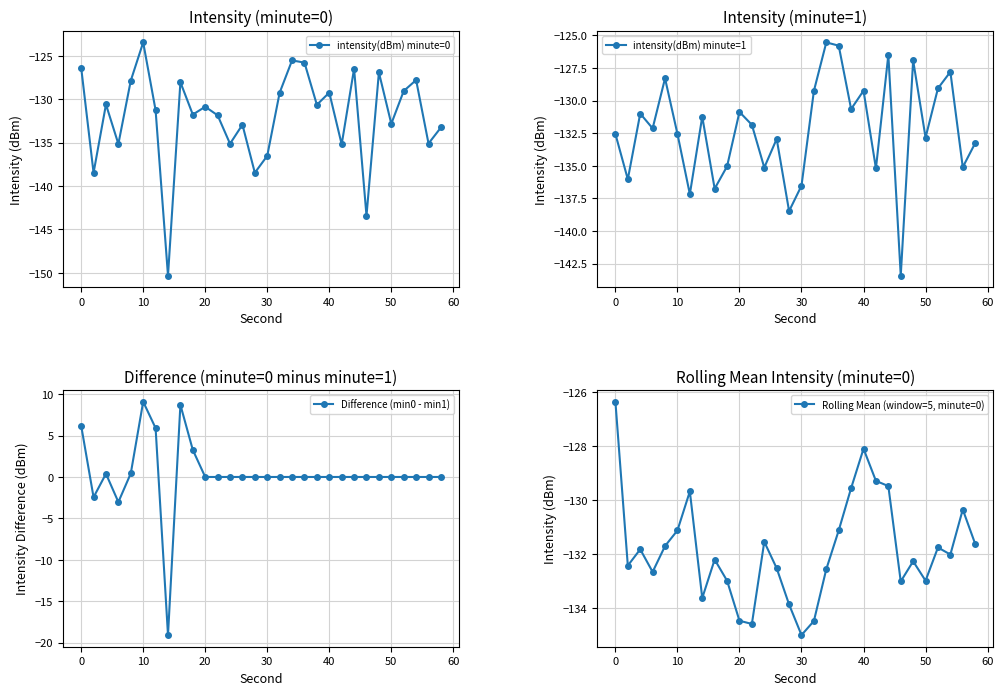

Which category has the highest value in the intensity(dBm) minute=0 series?

10